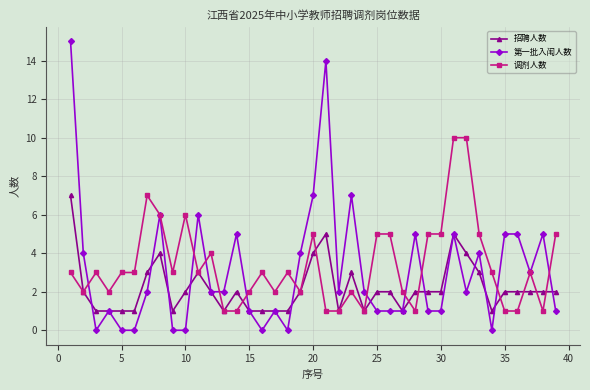

True or false: 第一批入闱人数 has more than 2 interior local peaks.

True